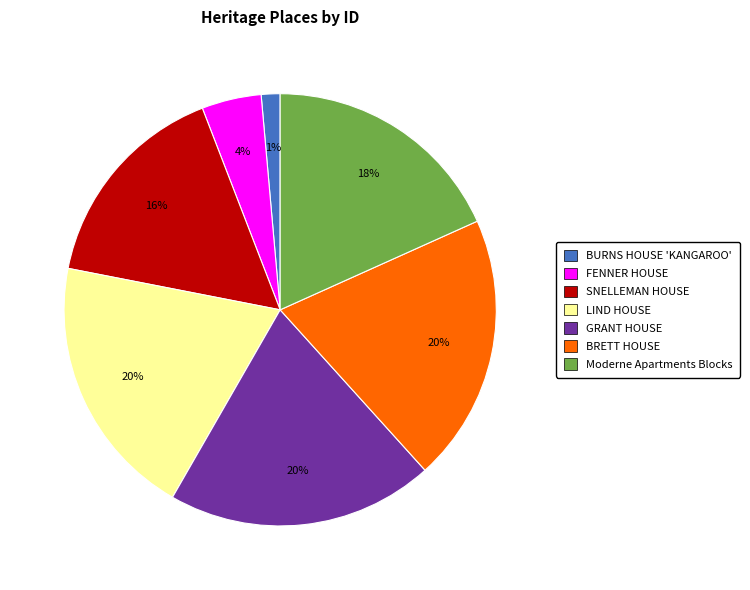

To the nearest percent, what is the difference between the BURNS HOUSE 'KANGAROO' and Moderne Apartments Blocks slice percentages?

17%